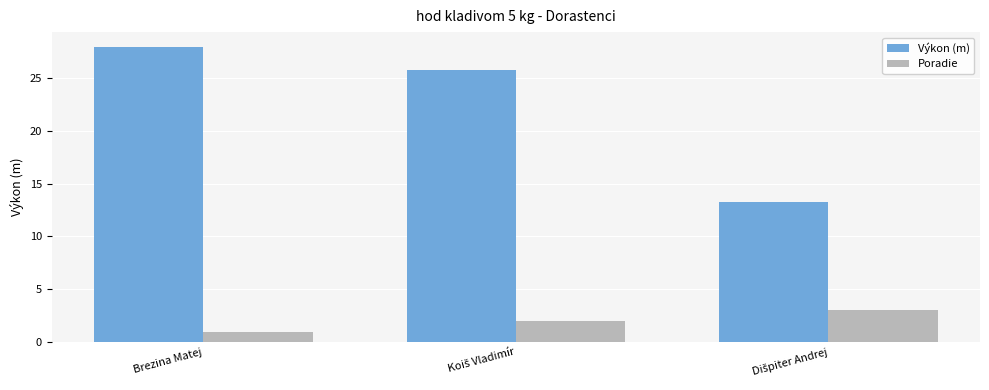

Which series has the largest range (max minus min)?

Výkon (m)